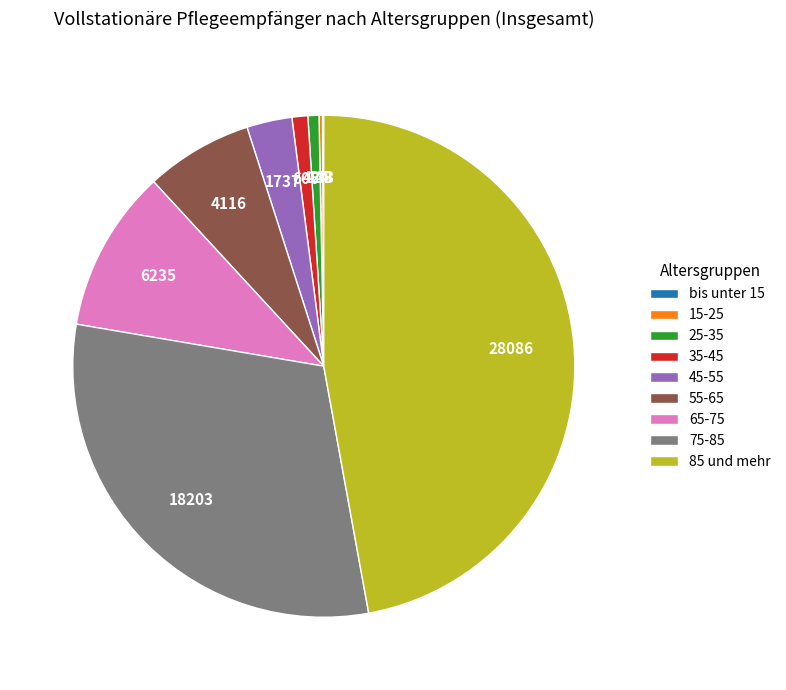

Combined, do 55-65 and 75-85 account for over 50%?

No